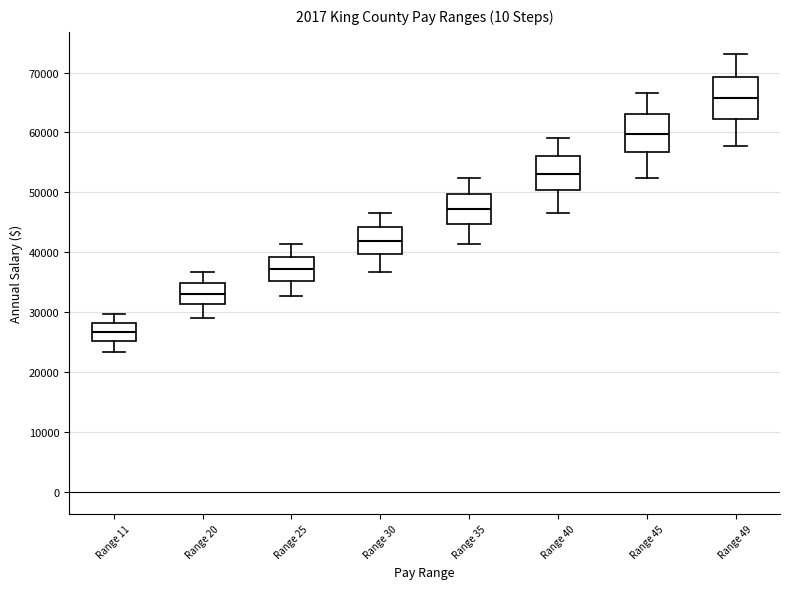

Where is the upper edge of the box for Range 20 on the y-axis? The values are not printed on the chart, so give them approximately, as read against the axis.

35000